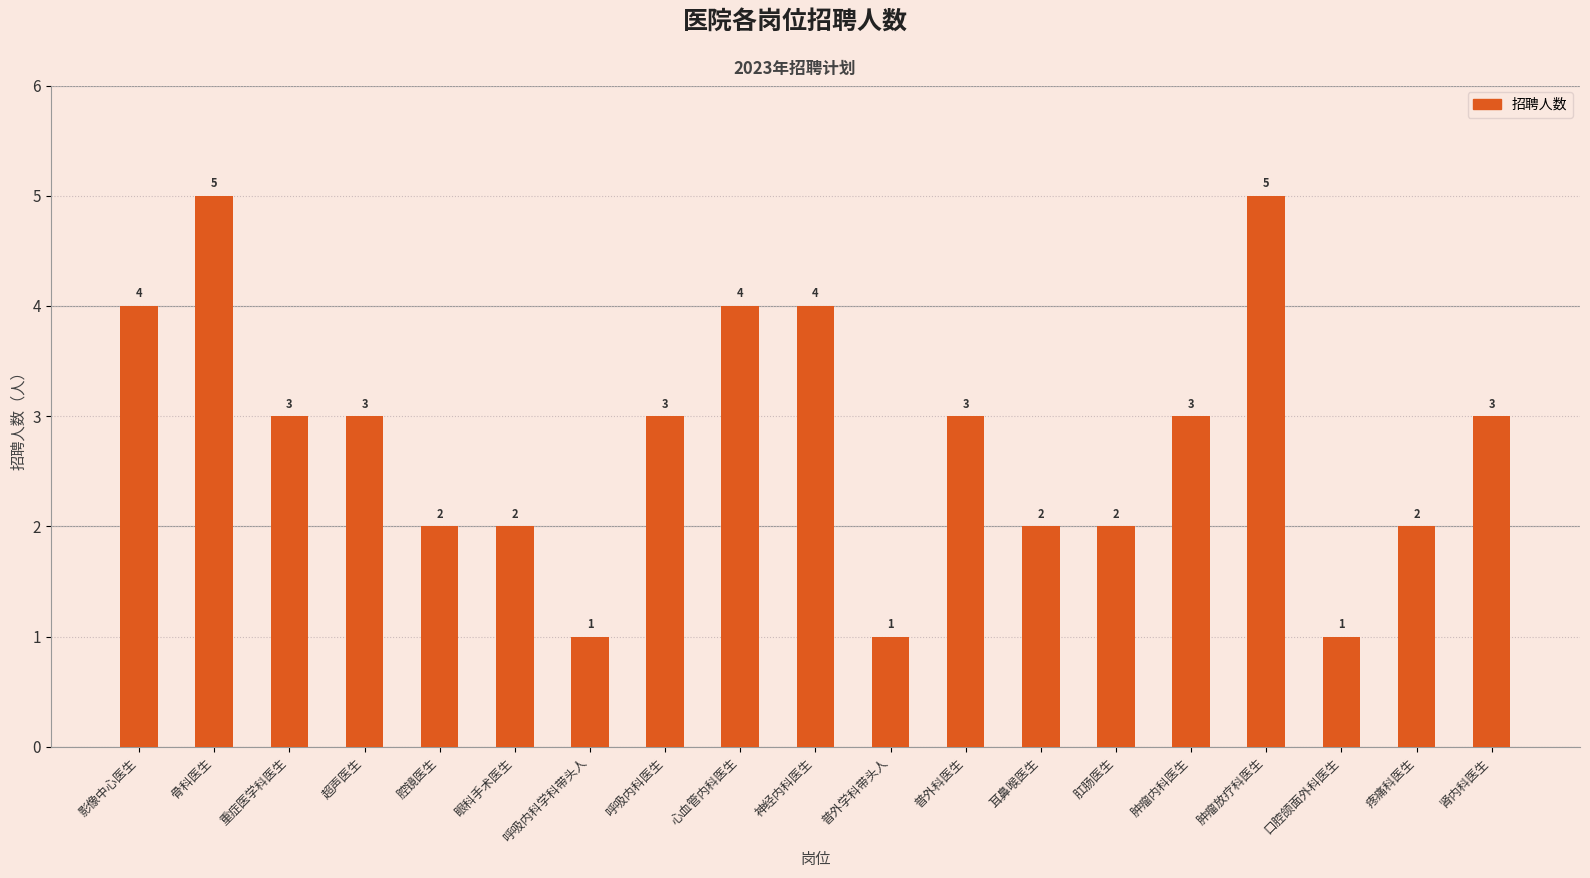

What is the difference between the second highest and minimum values?

4